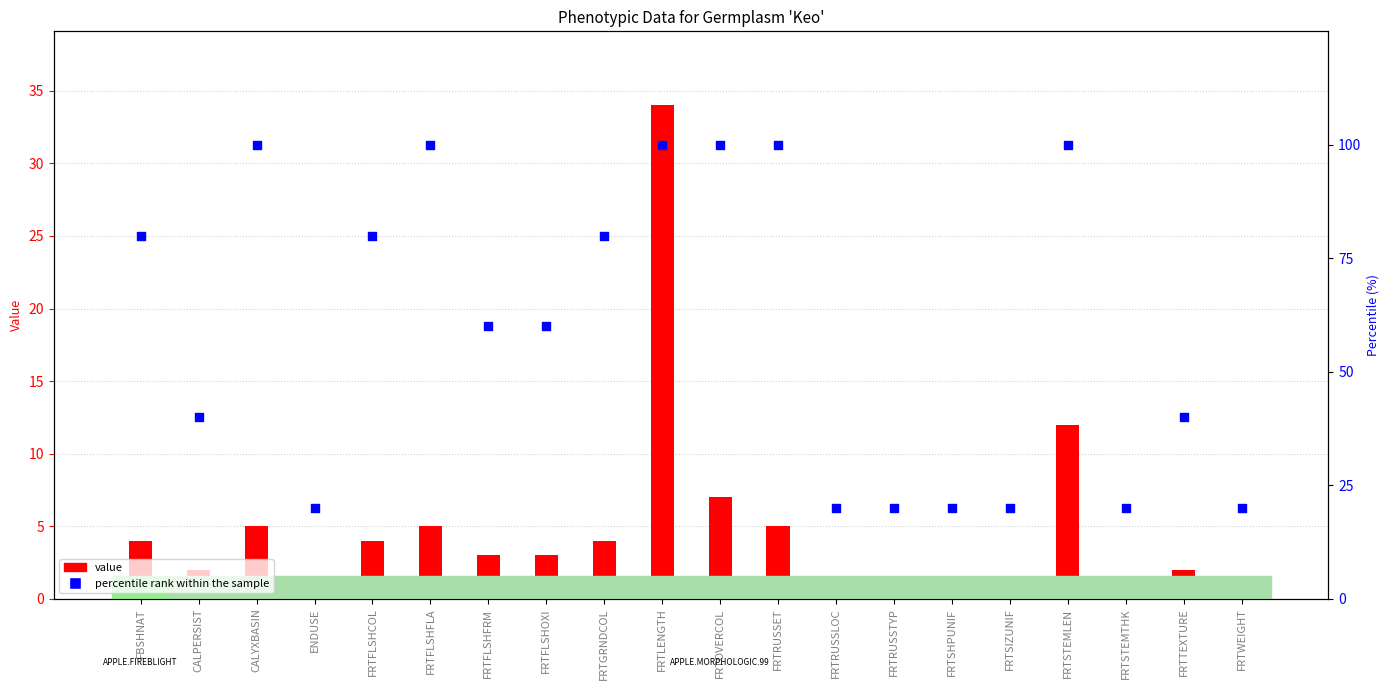

What are all the series names shown in the legend?

value, percentile rank within the sample